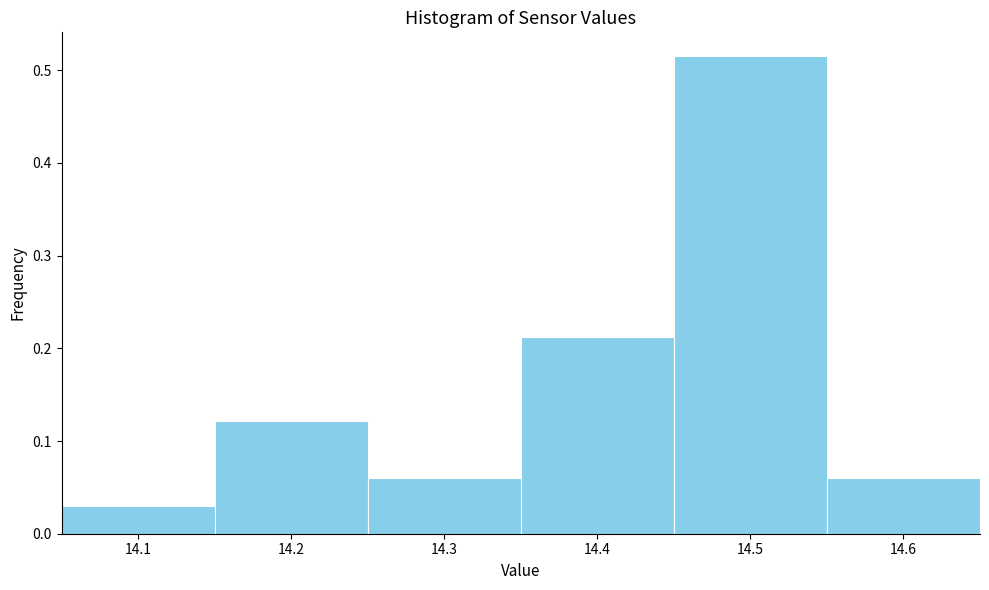

How tall is the bar that spans 14.45 to 14.55 on the x-axis? The values are not printed on the chart, so give them approximately, as read against the axis.

0.52